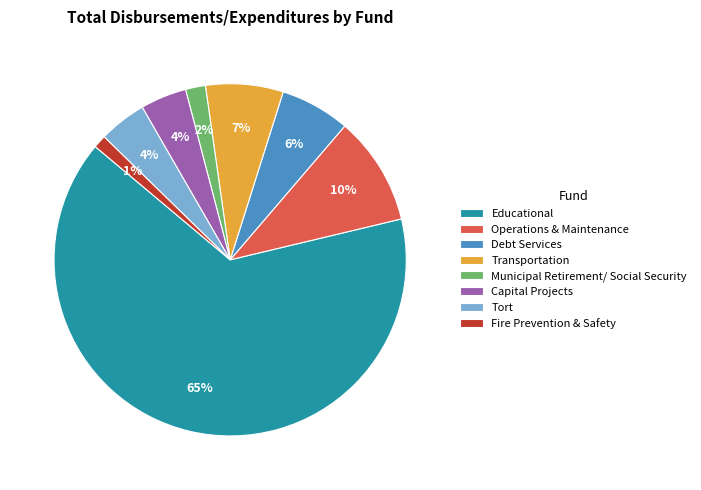

To the nearest percent, what is the difference between the Fire Prevention & Safety and Tort slice percentages?

3%